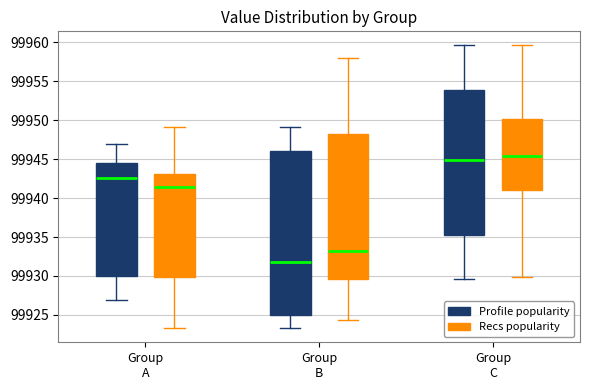

Reading left to right, read every box against the y-axis: the position of its median line, the range the box covers, and the ends of its whiskers. The values are not printed on the chart, so give them approximately, as read against the axis.

Group A (Profile popularity): median 99942.5, box 99930.0 to 99944.5, whiskers 99927.0 to 99947.0
Group A (Recs popularity): median 99941.5, box 99930.0 to 99943.0, whiskers 99923.5 to 99949.0
Group B (Profile popularity): median 99932.0, box 99925.0 to 99946.0, whiskers 99923.5 to 99949.0
Group B (Recs popularity): median 99933.0, box 99929.5 to 99948.0, whiskers 99924.5 to 99958.0
Group C (Profile popularity): median 99945.0, box 99935.0 to 99954.0, whiskers 99929.5 to 99959.5
Group C (Recs popularity): median 99945.5, box 99941.0 to 99950.0, whiskers 99930.0 to 99959.5